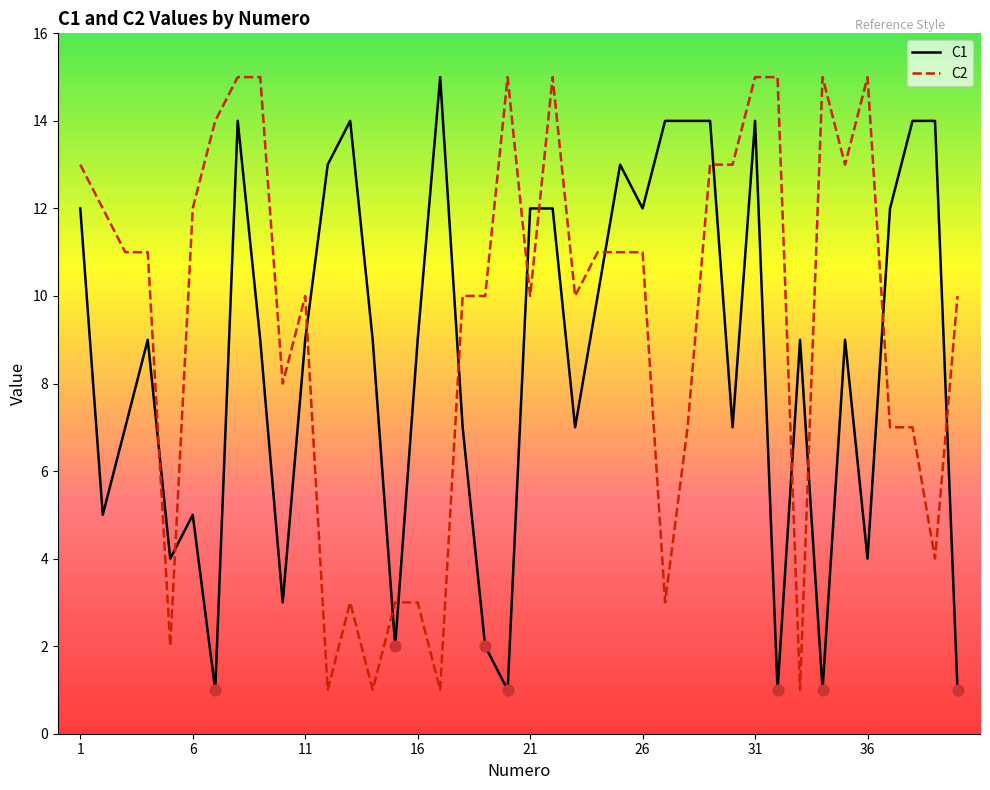

What is the greatest value displayed?

15